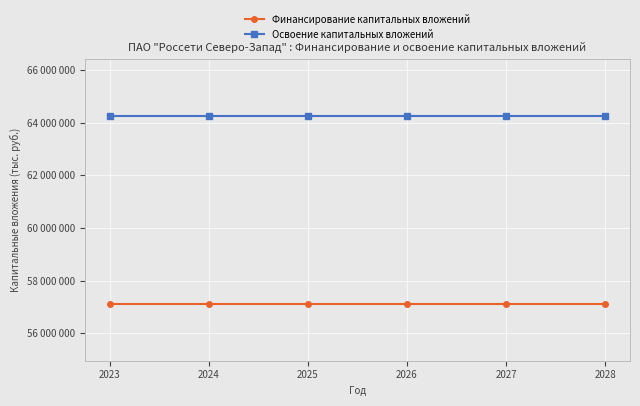

Reading left to right, extract all data points from this chart.

Финансирование капитальных вложений: 2023=57104891	2024=57104891	2025=57104891	2026=57104891	2027=57104891	2028=57104891
Освоение капитальных вложений: 2023=64254076	2024=64254076	2025=64254076	2026=64254076	2027=64254076	2028=64254076